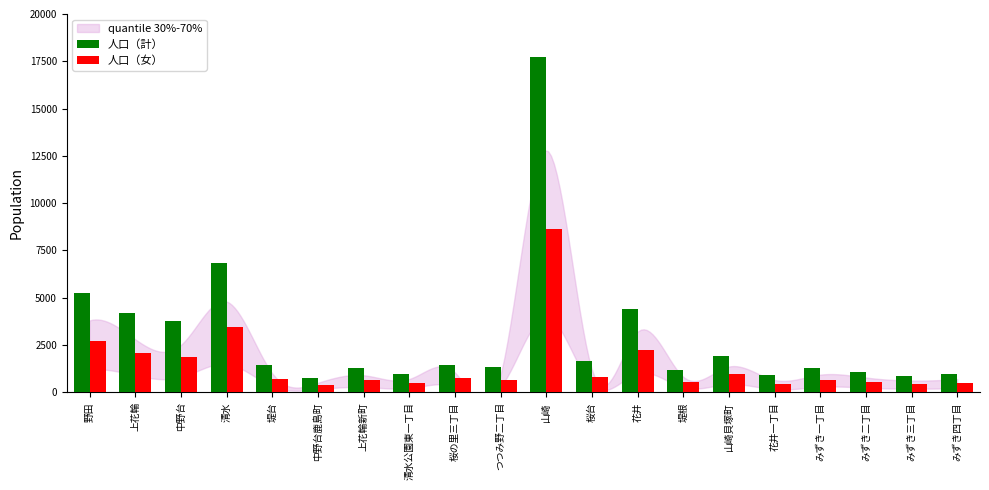

Are the bars horizontal?

No